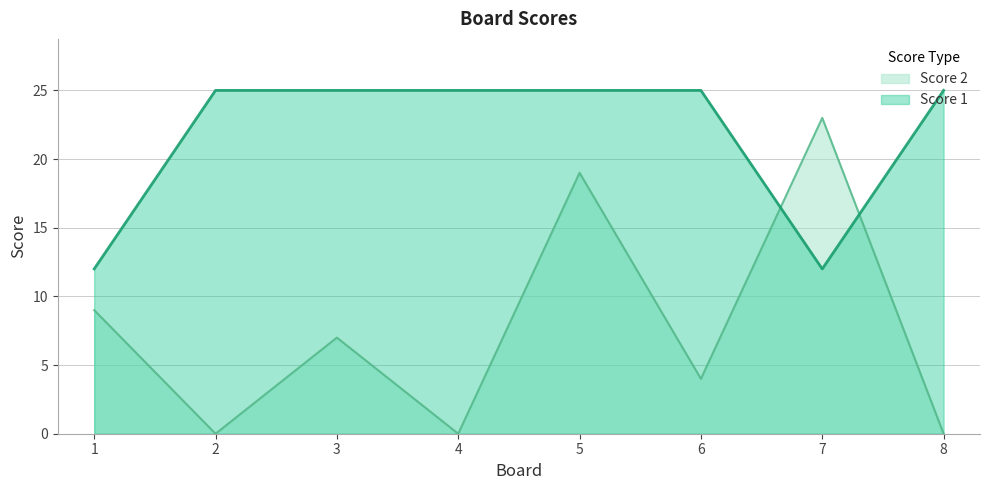

List the series in order of their overall mean, highest first.

Score 1, Score 2